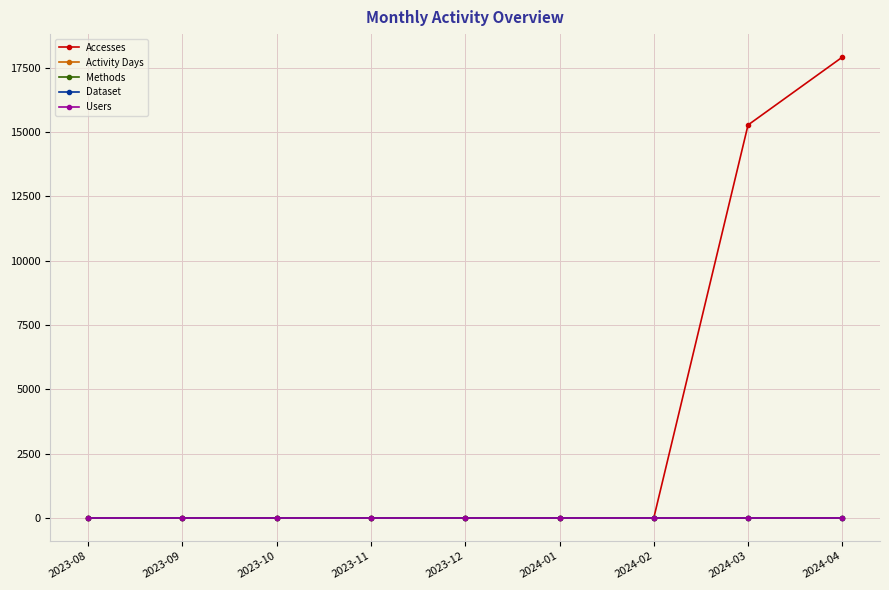

How many lines are shown in the chart?

5